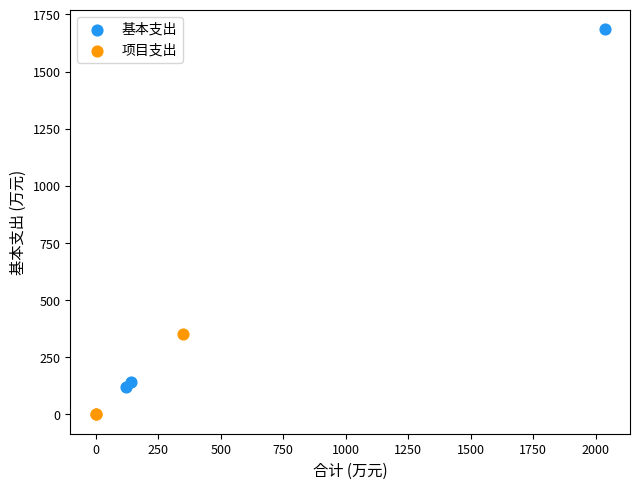

Which series contains the highest Y value?

基本支出